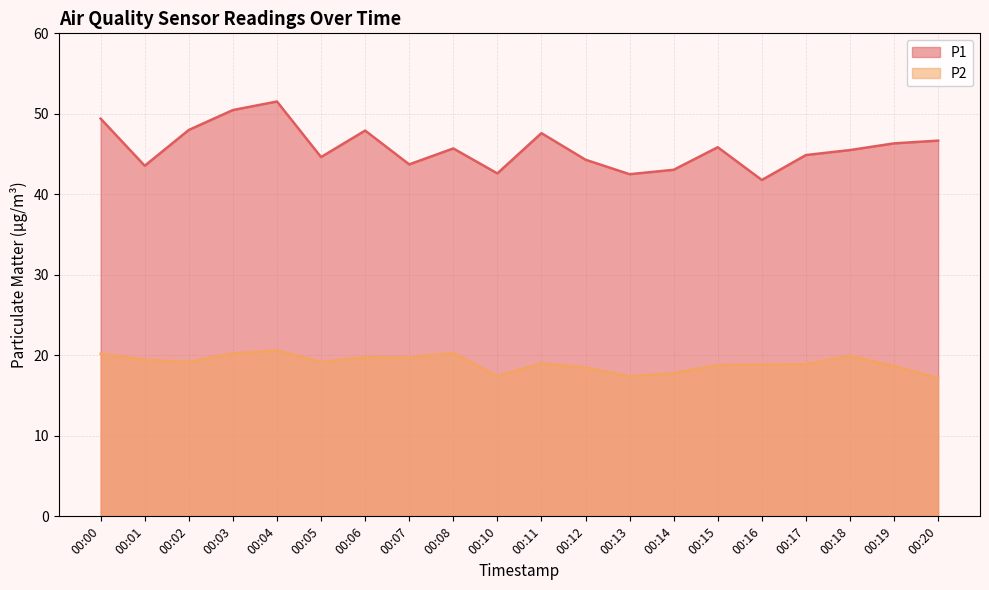

Does the chart display data point markers on the line(s)?

No